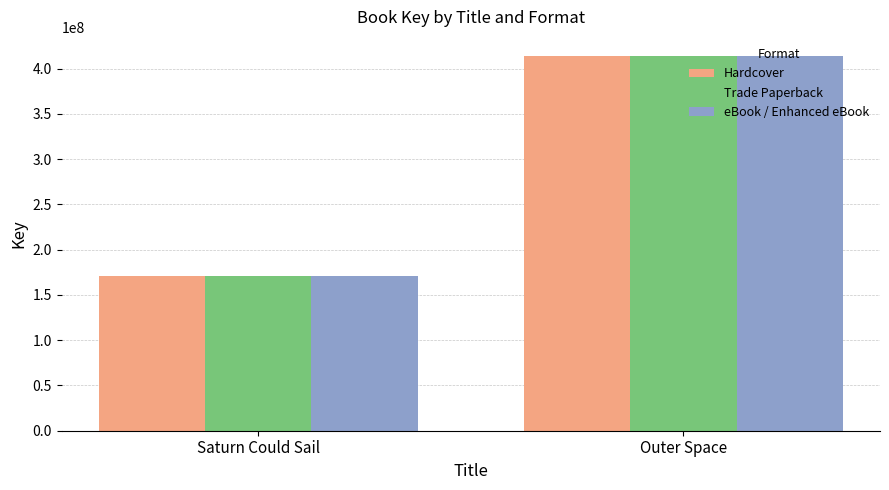

What is the sum of all eBook / Enhanced eBook values?

585000330